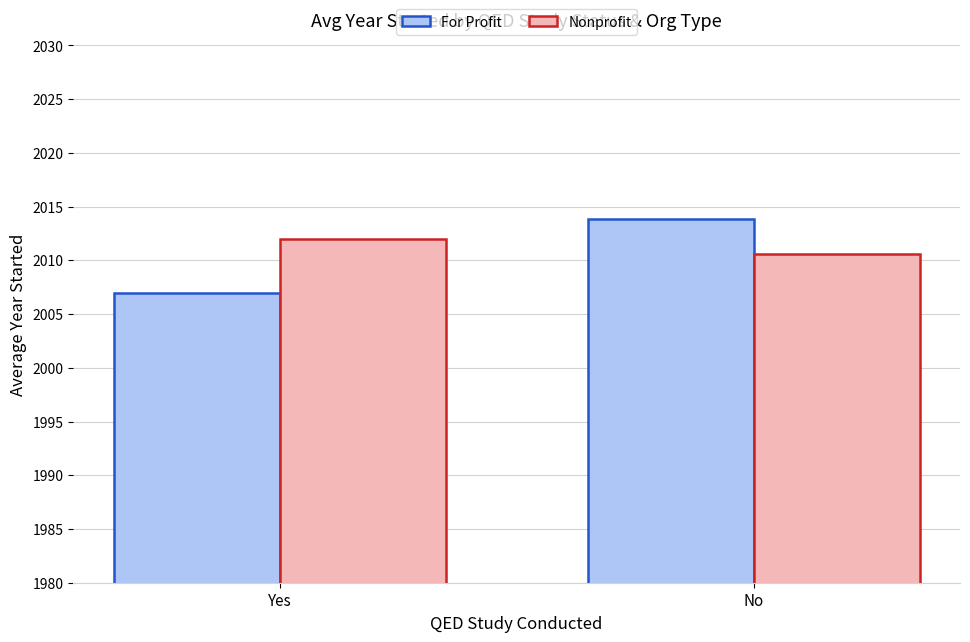

Is it true that For Profit equals 2007.0 at Yes?

True